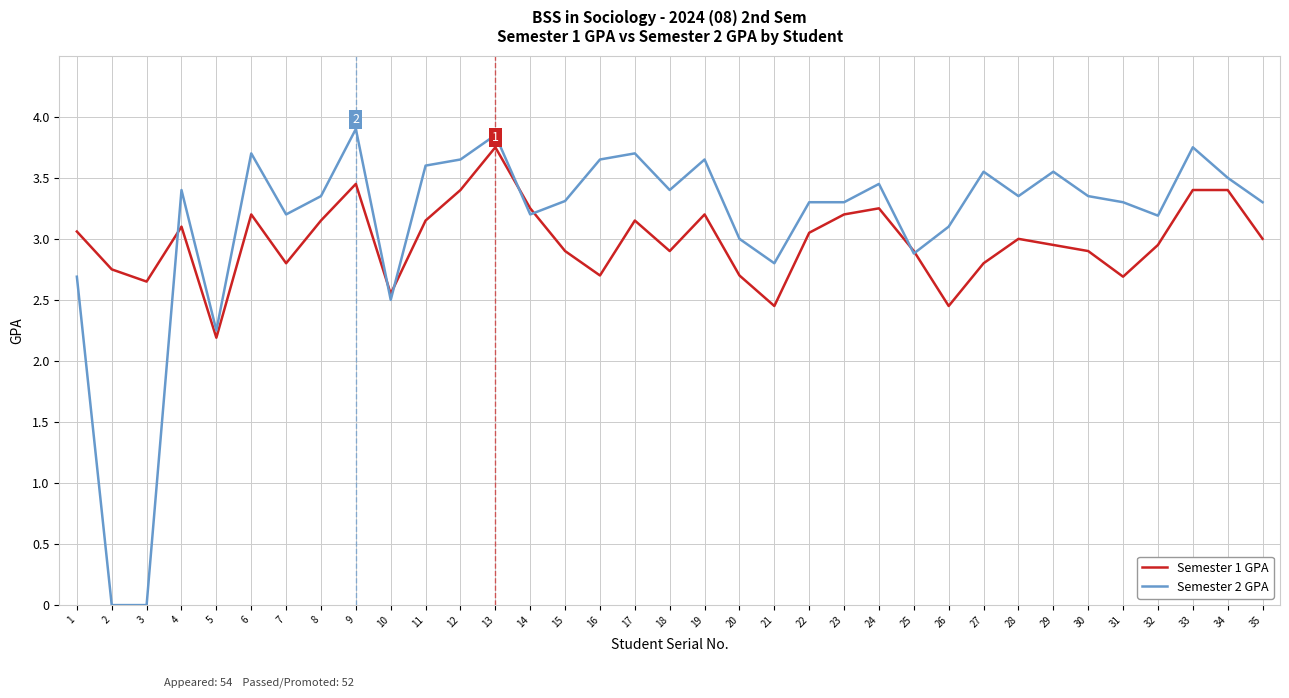

How many distinct data groups are displayed?

2